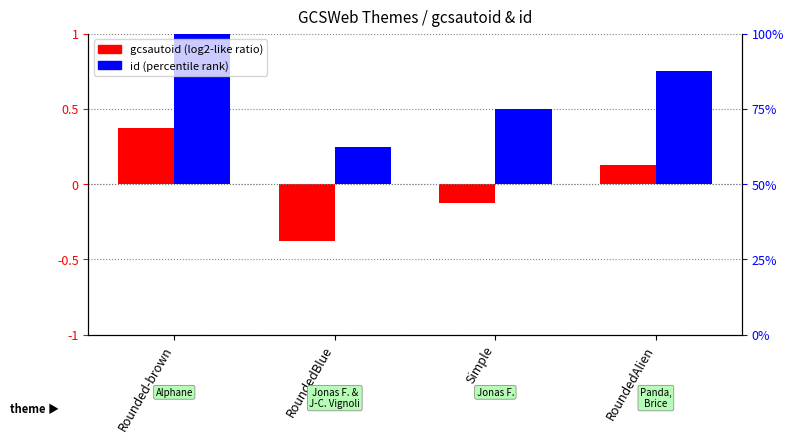

What position from the right is RoundedBlue?

3